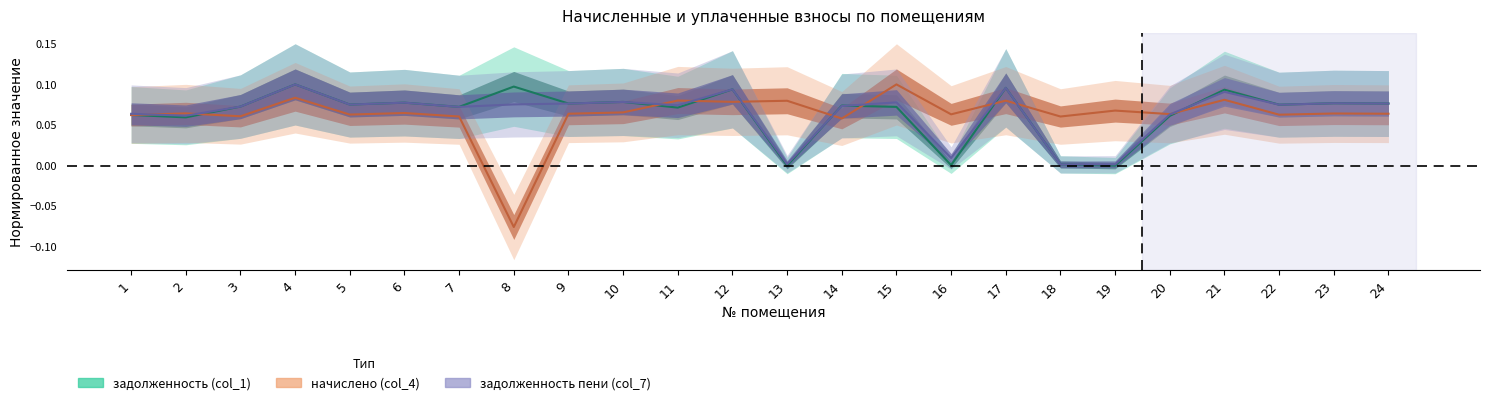

Where is the first local maximum for начислено (col_4)?

2